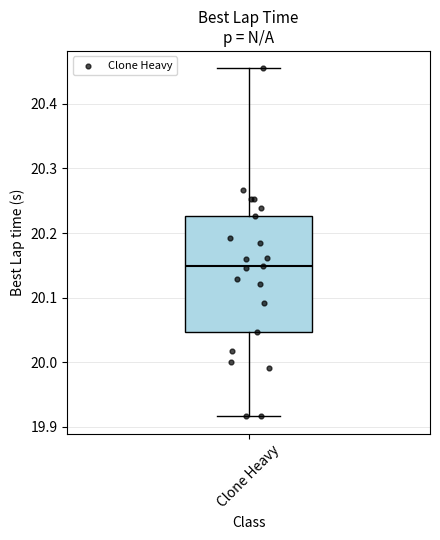

Where is the upper edge of the box for Clone Heavy on the y-axis? The values are not printed on the chart, so give them approximately, as read against the axis.

20.23